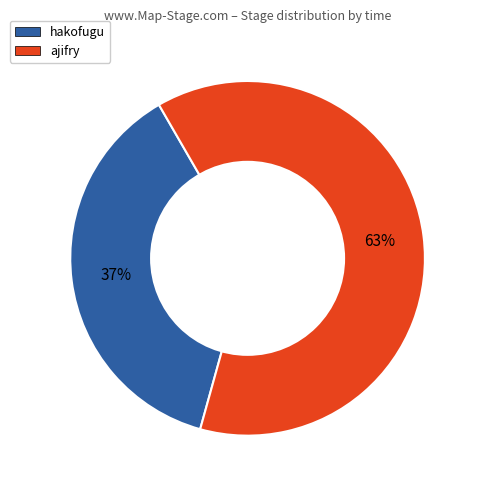

Rank the categories by value from highest to lowest.

ajifry, hakofugu